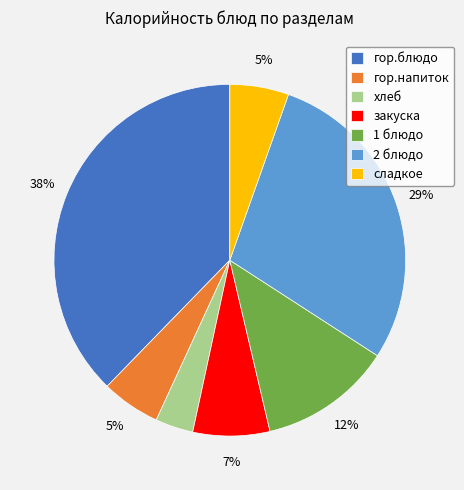

Does any single category account for the majority?

No